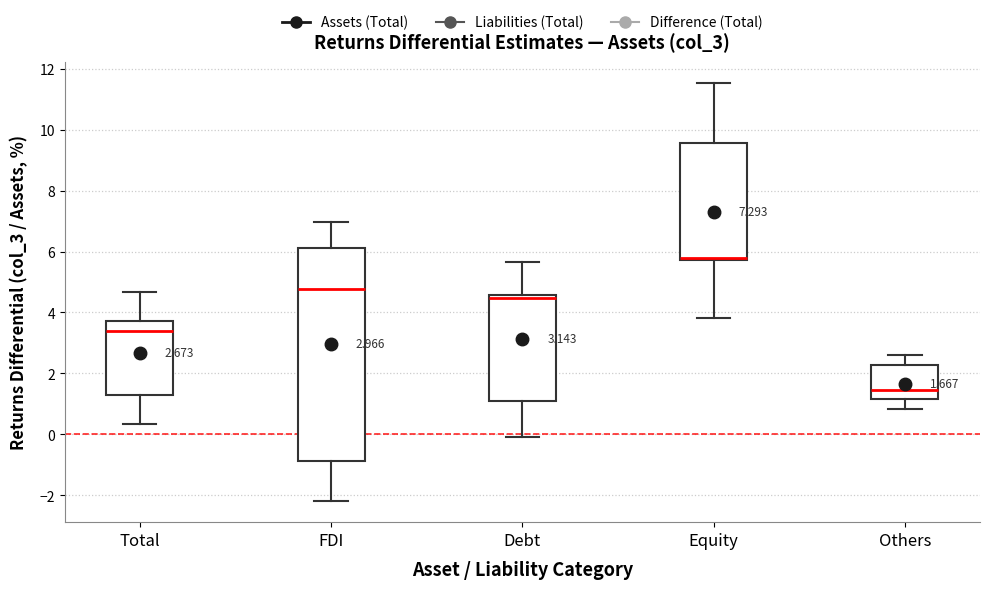

Which box is the tallest, from its lower edge to its upper edge?

FDI